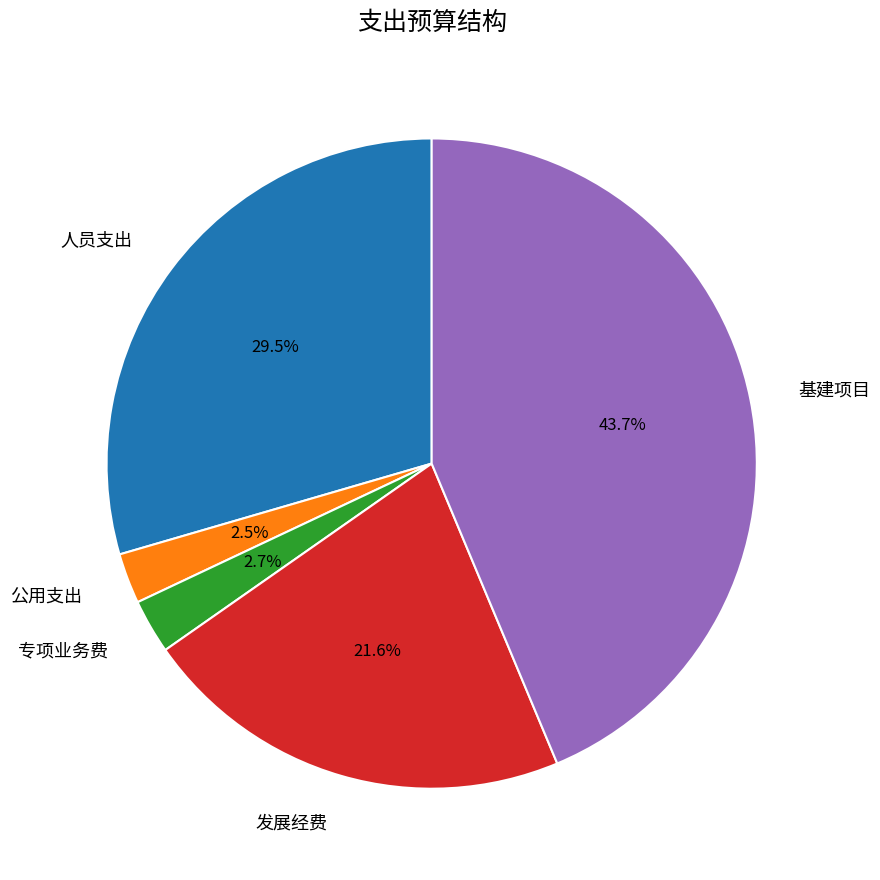

How many slices are in this pie chart?

5